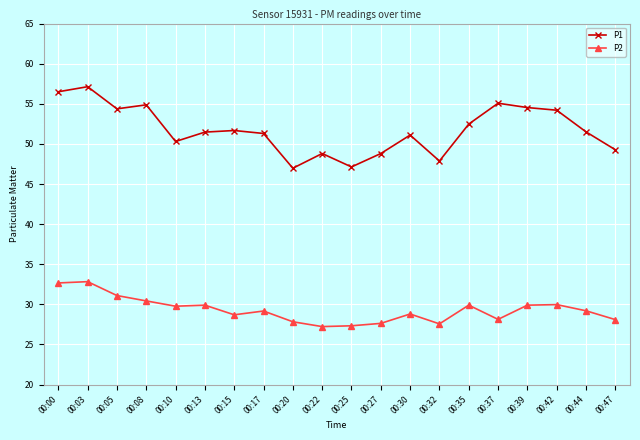

True or false: P1 has a value of 14.3 at 00:42.

False